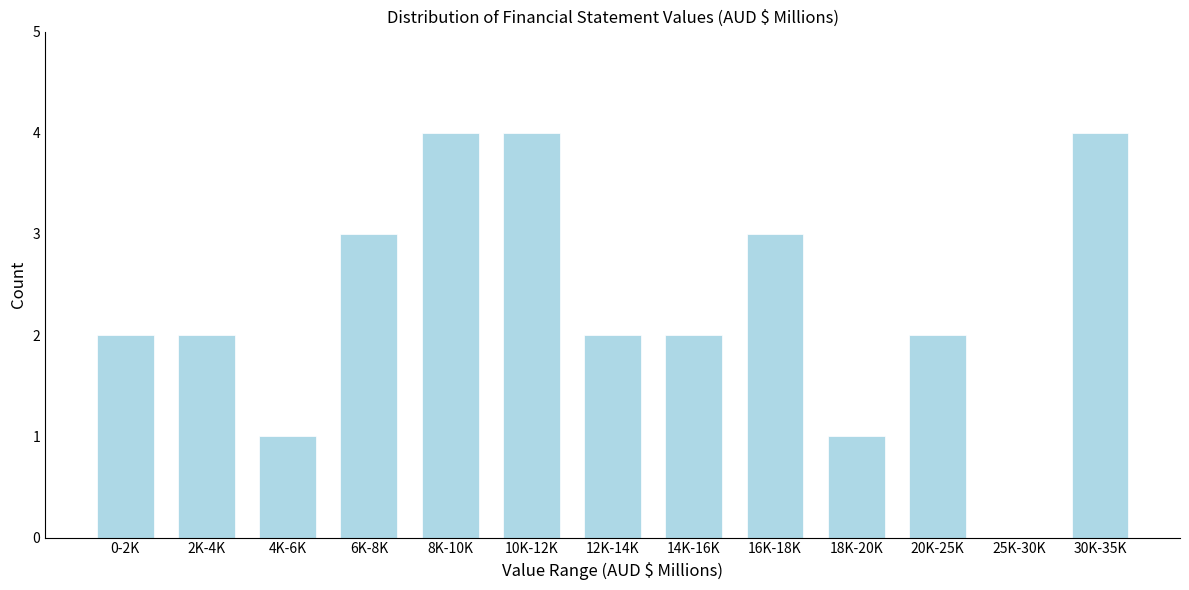

Reading right to left, extract all data points from this chart.

30K-35K=4	25K-30K=0	20K-25K=2	18K-20K=1	16K-18K=3	14K-16K=2	12K-14K=2	10K-12K=4	8K-10K=4	6K-8K=3	4K-6K=1	2K-4K=2	0-2K=2